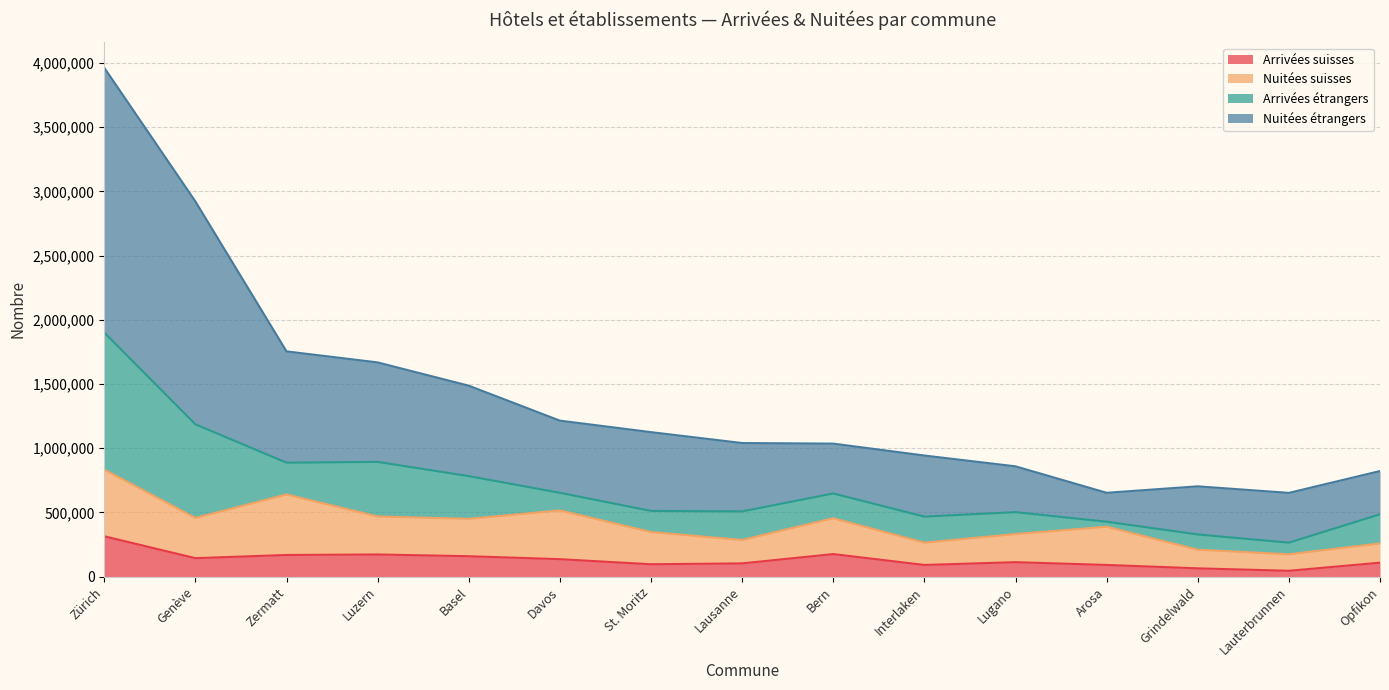

Does the chart have visible grid lines?

Yes